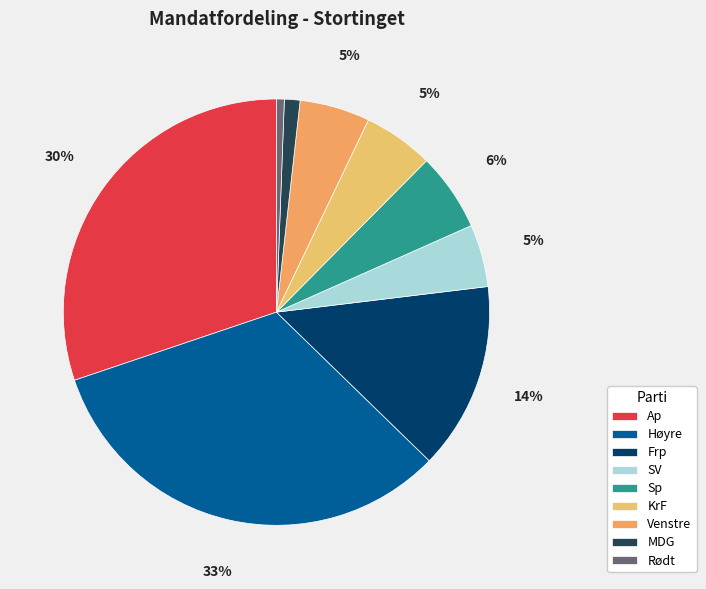

What percentage is NOT represented by Frp?

85.8%